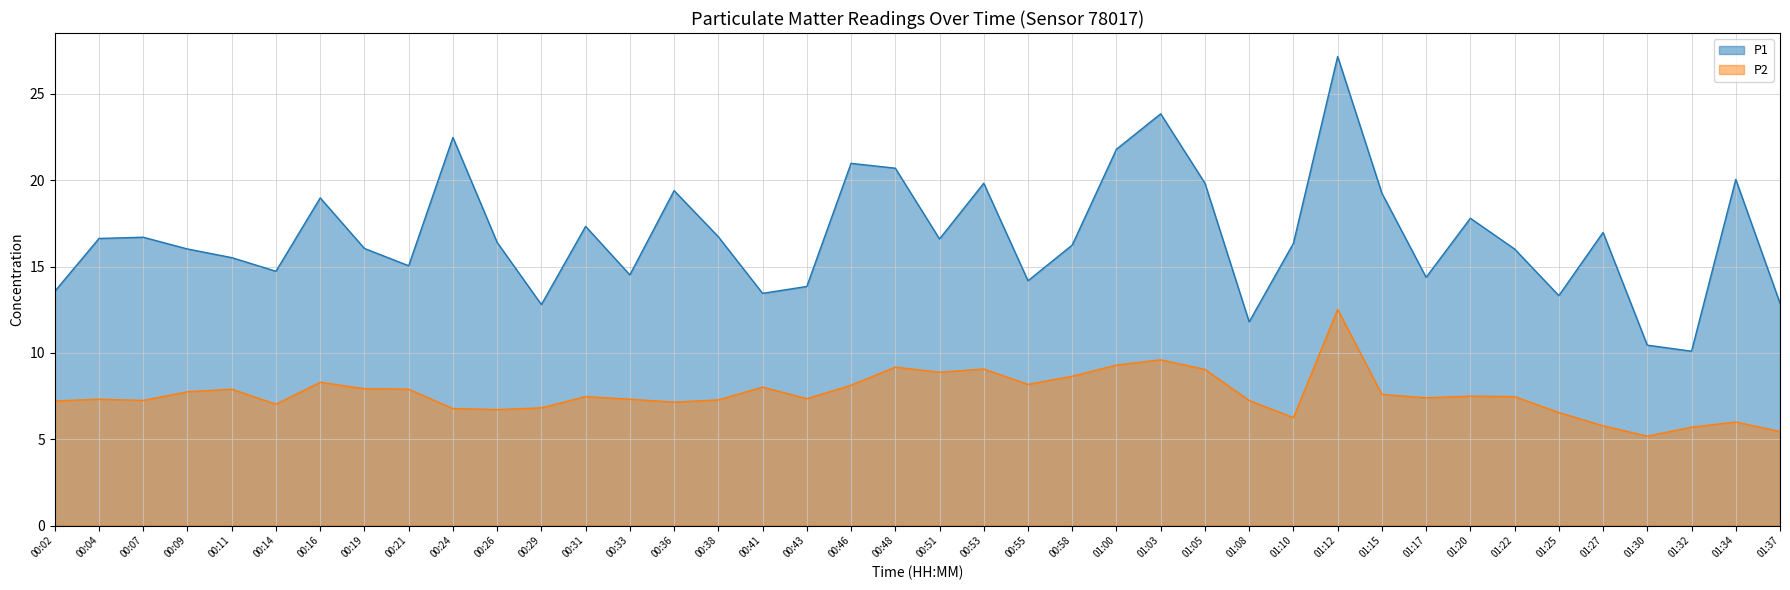

The value of P2 at 00:11 is 7.9. True or false?

True